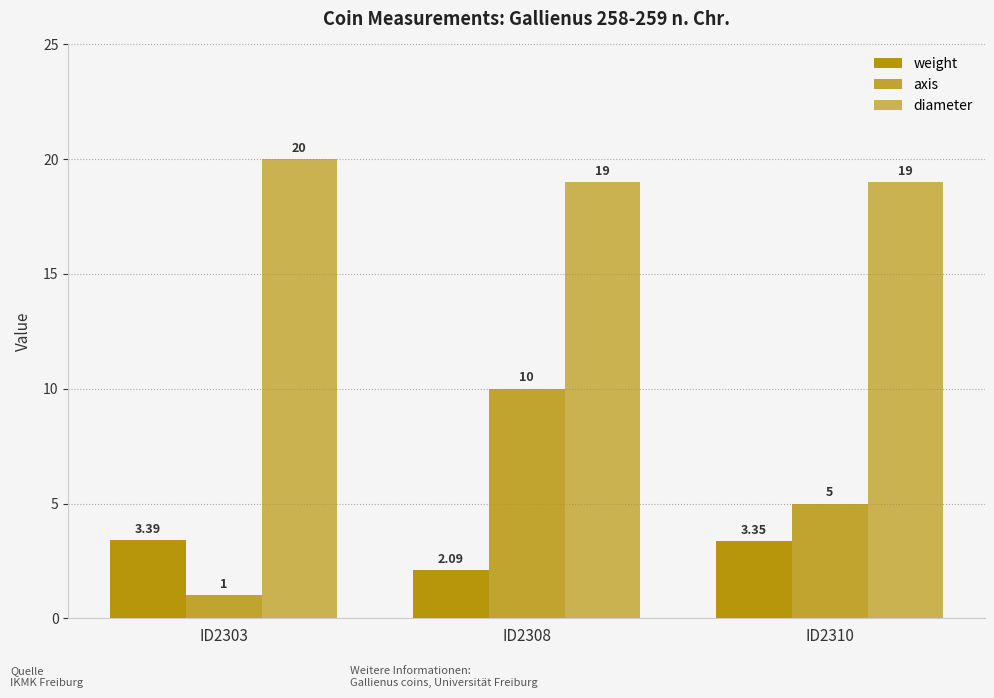

Are the bars grouped side by side (vs. stacked)?

Yes